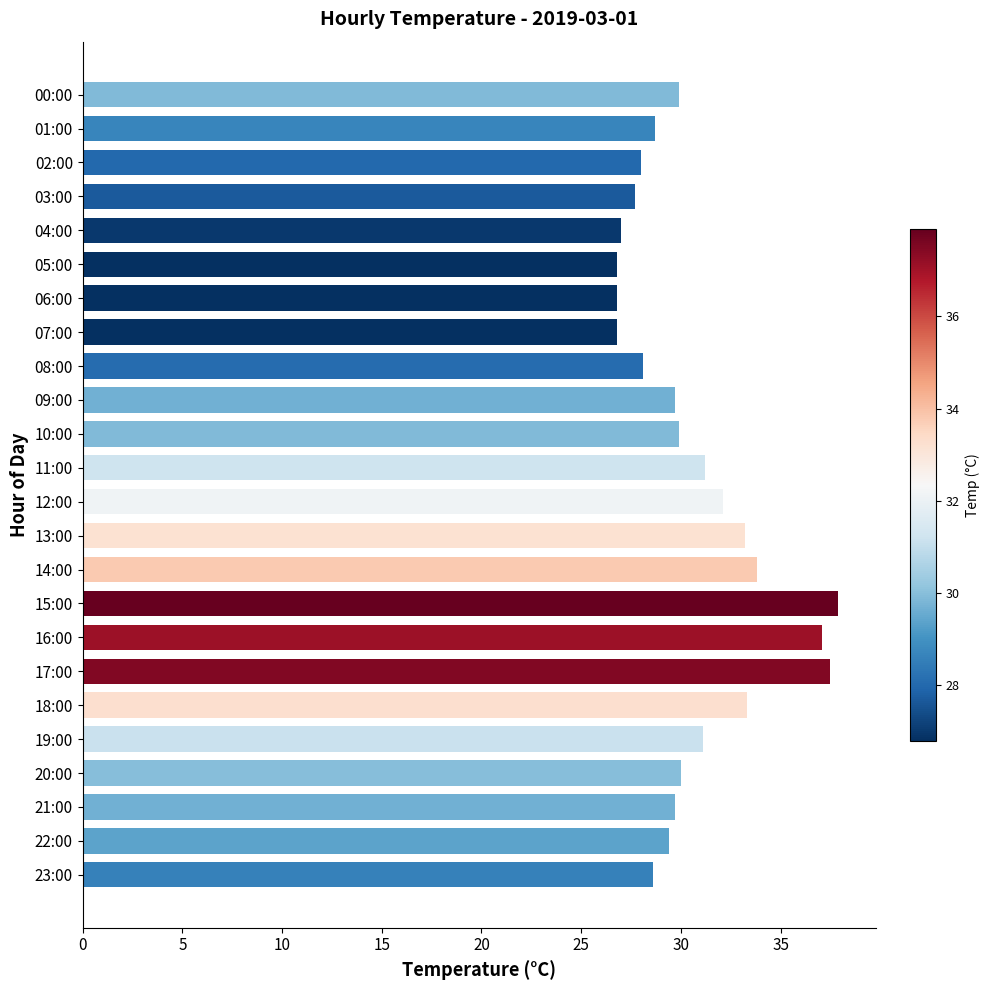

What is the sum of the values at 03:00 and 22:00?

57.1